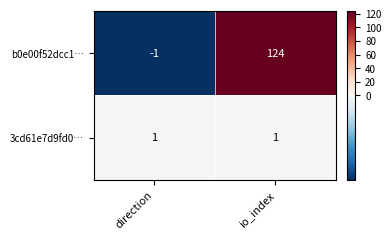

The value of 3cd61e7d9fd0… at direction is 0. True or false?

False